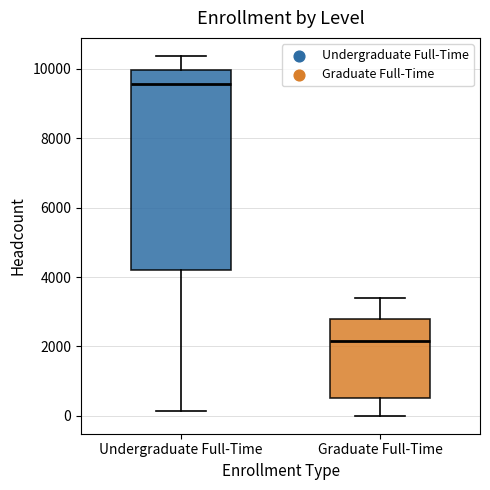

Reading left to right, transcribe this box plot: for each box, give where its median line is, the range the box spans, and where its two whiskers end, as read against the y-axis. The values are not printed on the chart, so give them approximately, as read against the axis.

Undergraduate Full-Time: median 9600, box 4200 to 10000, whiskers 200 to 10400
Graduate Full-Time: median 2200, box 400 to 2800, whiskers 0 to 3400